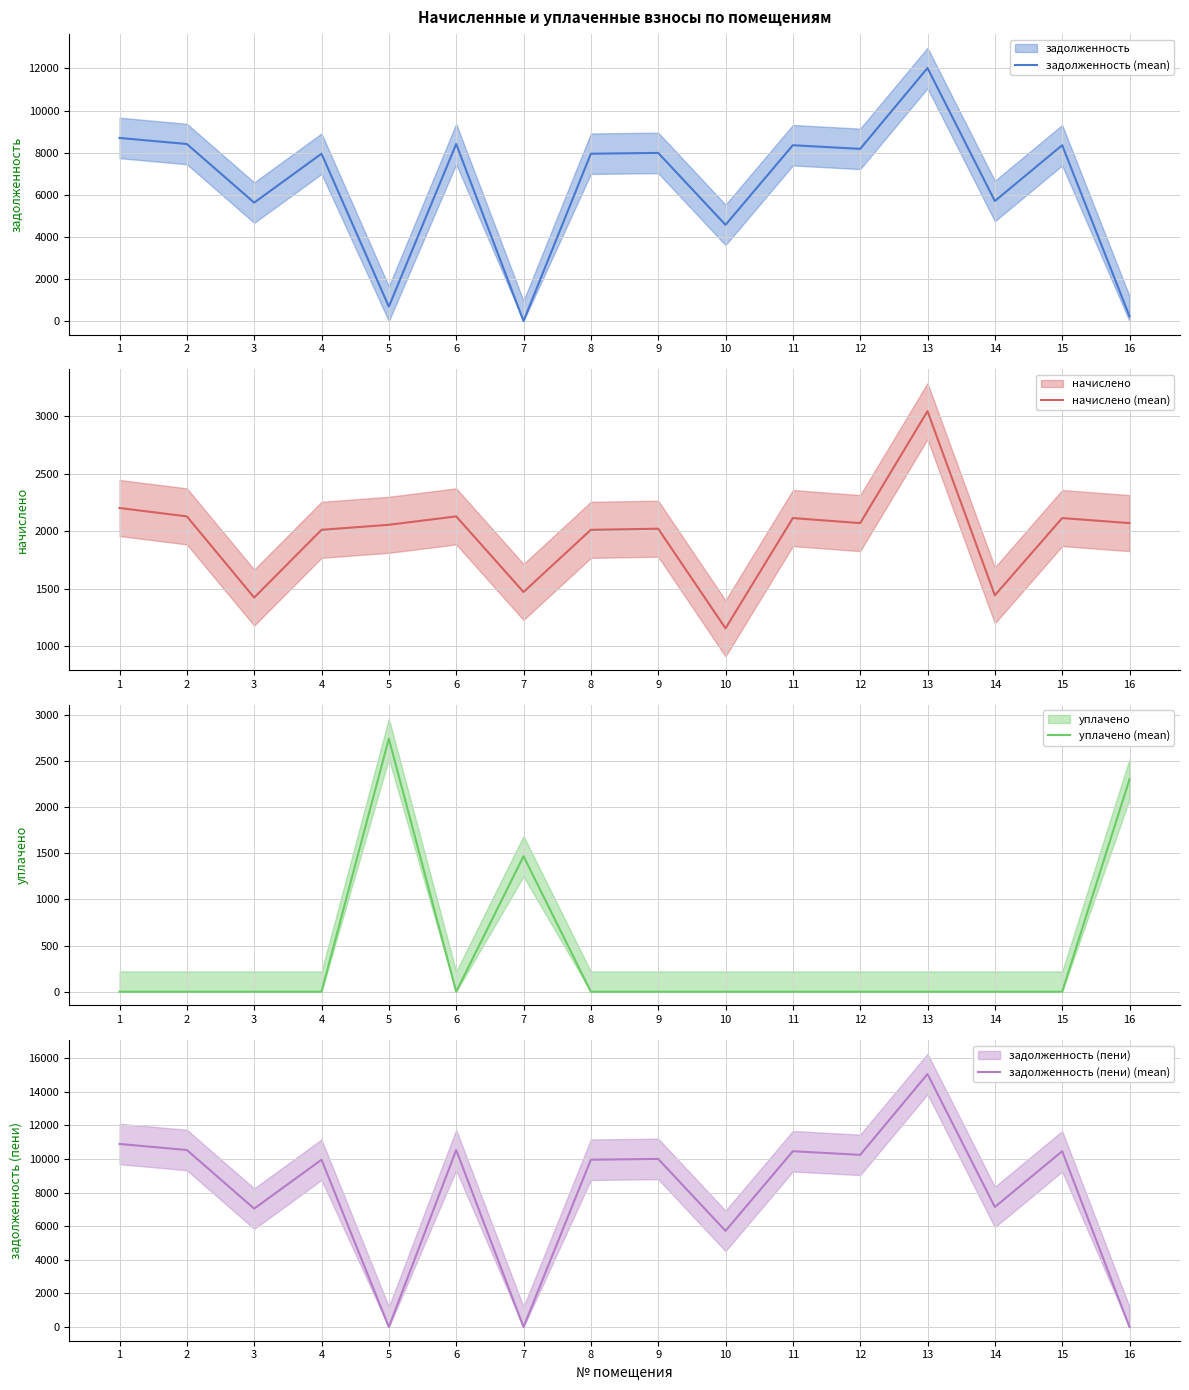

Which series ends up on top after the final intersection of задолженность (пени) (mean) and начислено (mean)?

начислено (mean)